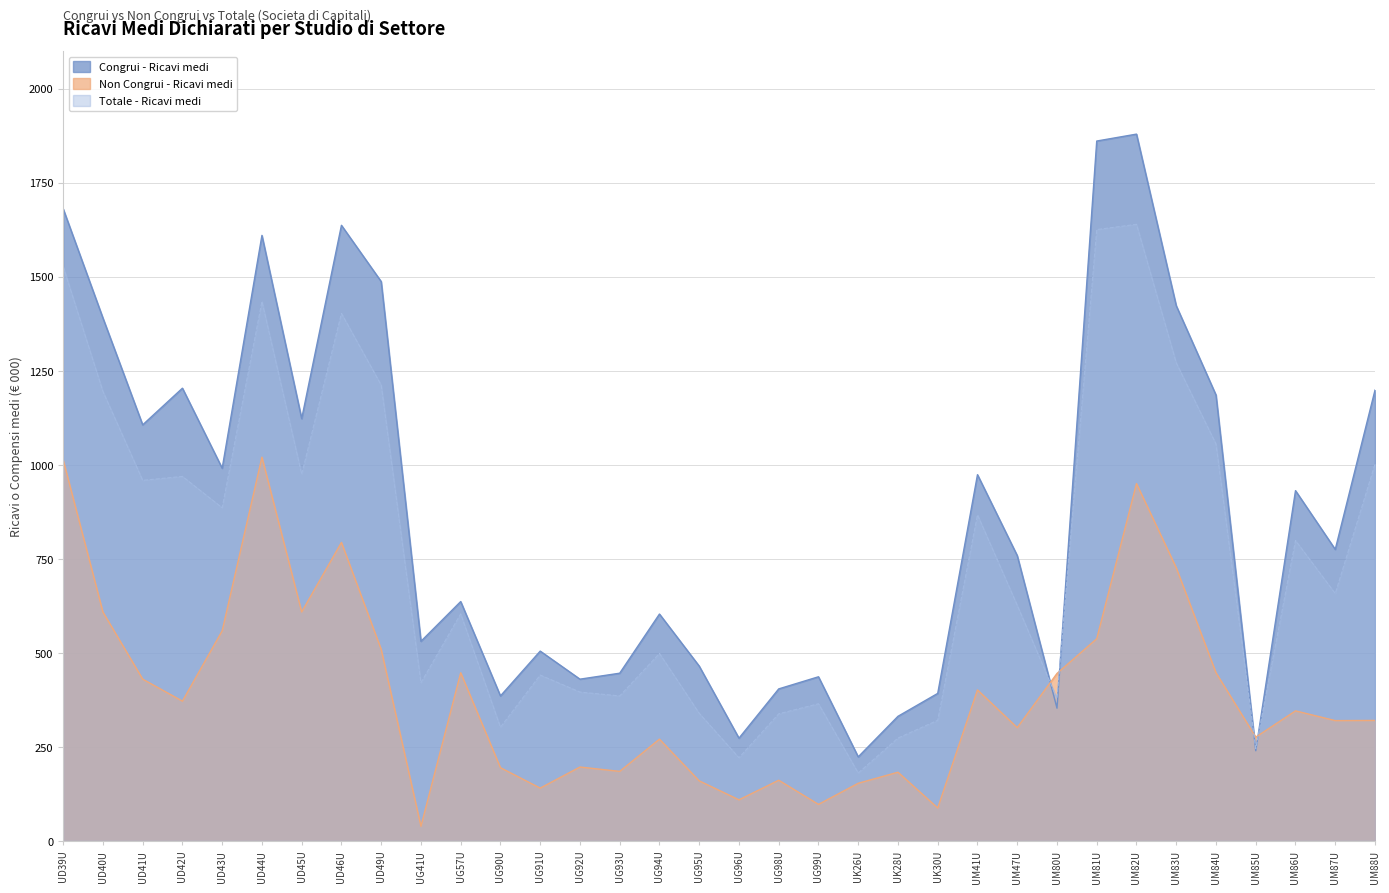

What is the label of the 1st point from the left?

UD39U